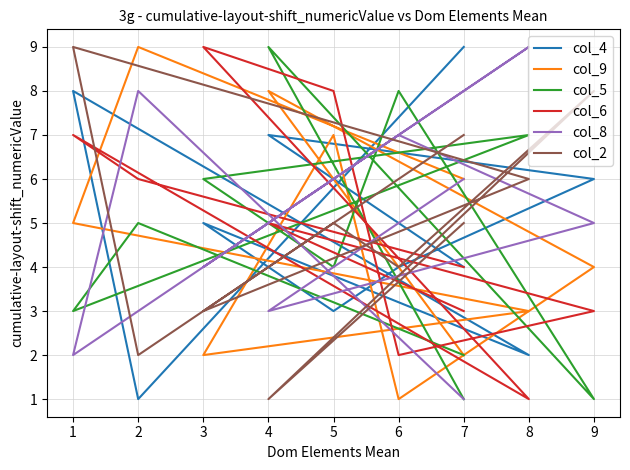

List the series in order of their peak value, highest first.

col_4, col_9, col_5, col_6, col_8, col_2